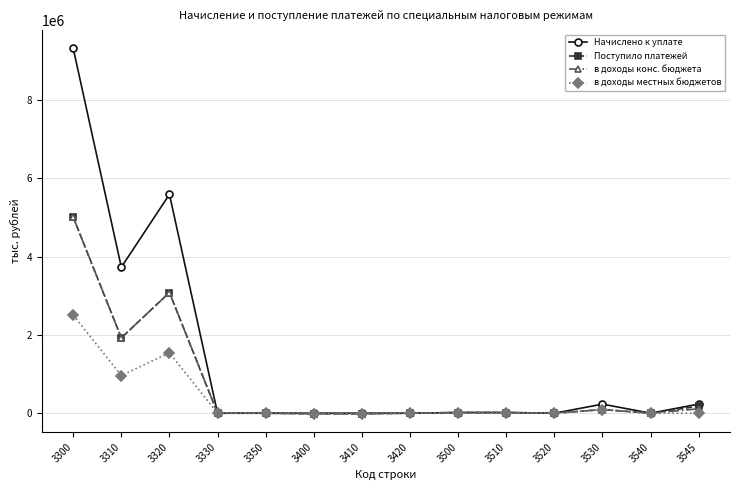

At which category does в доходы местных бюджетов reach its first local valley?

3310